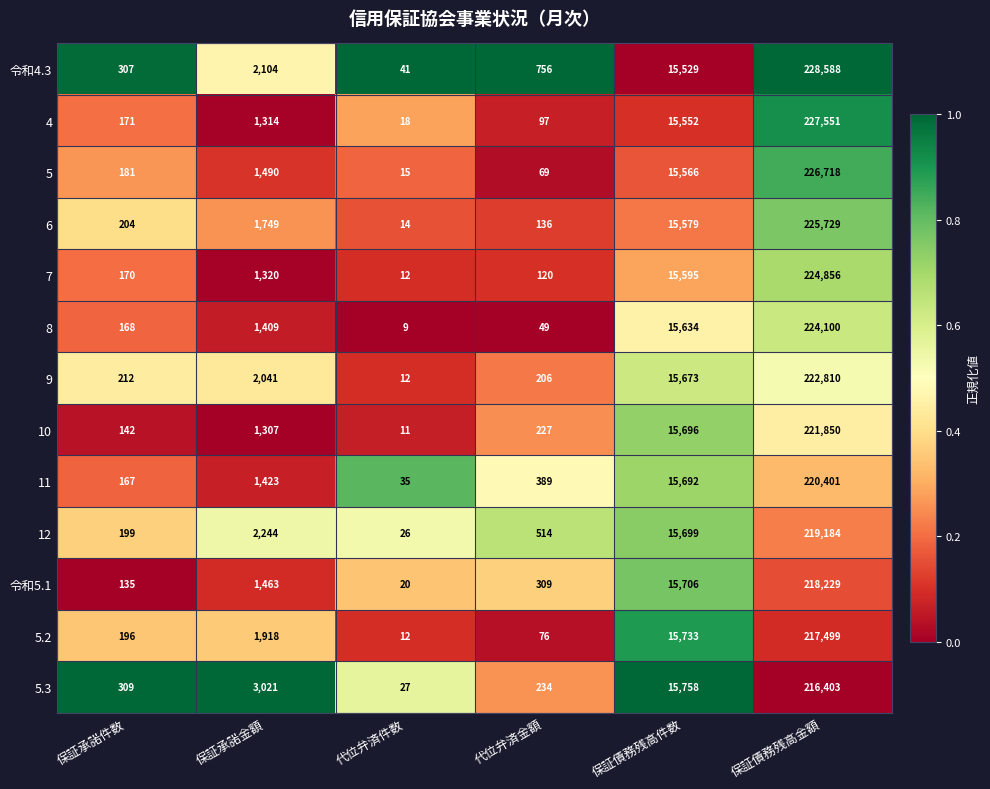

What is the greatest value displayed?

228588